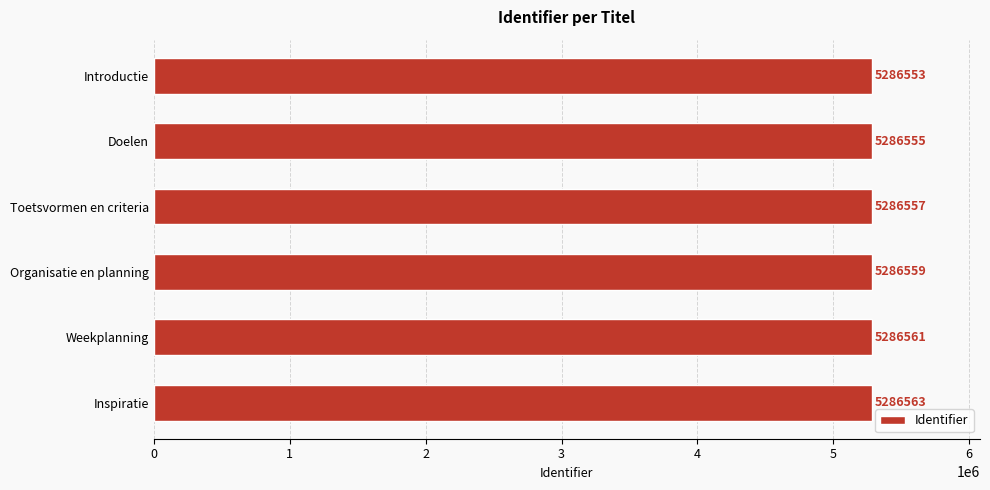

Count the number of categories in the chart.

6